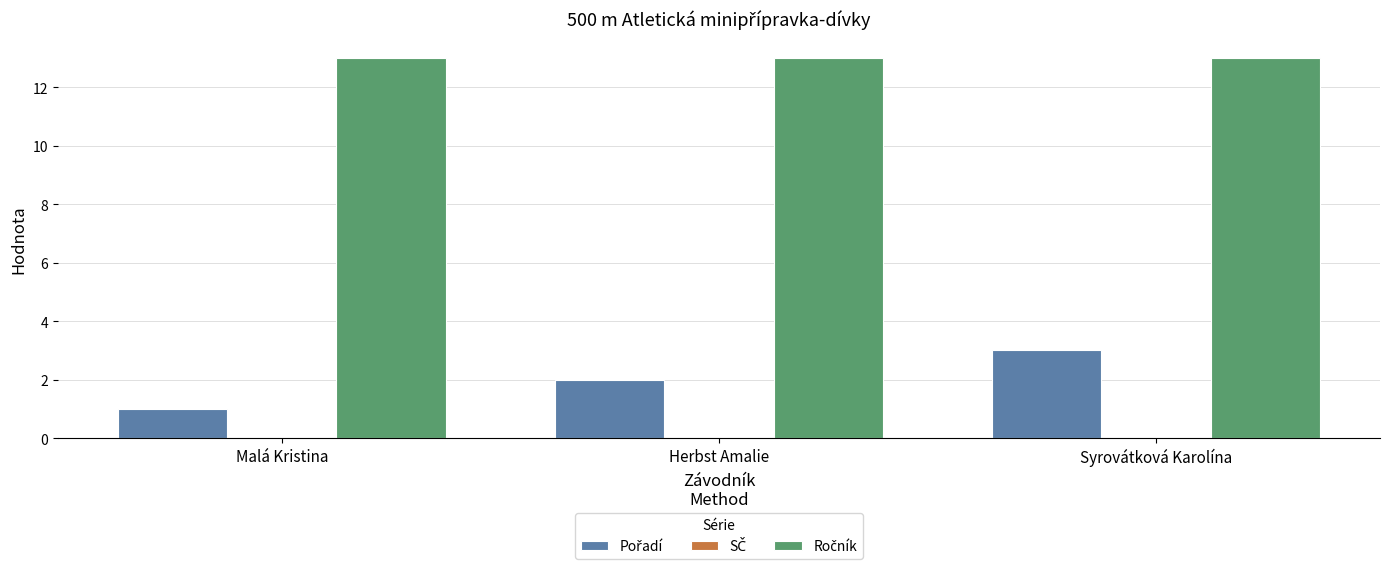

What is the total value across all series at Malá Kristina?

14